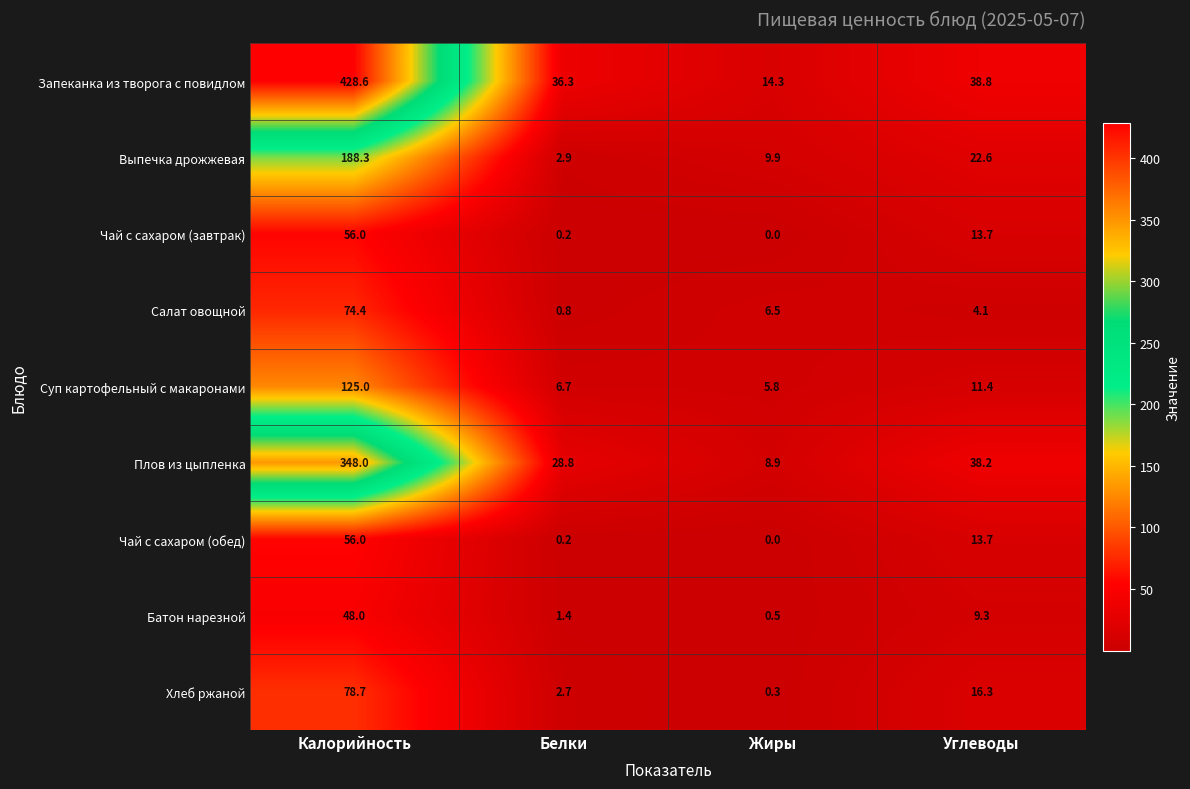

At how many categories does at least one series exceed 31?

3